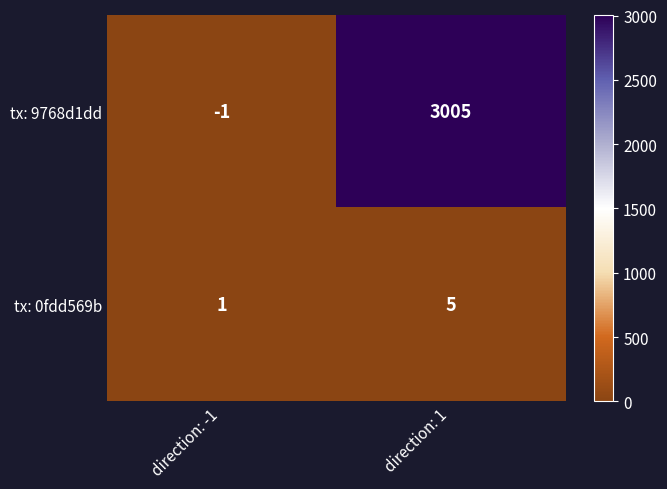

The value of tx: 0fdd569b at direction: 1 is 5. True or false?

True